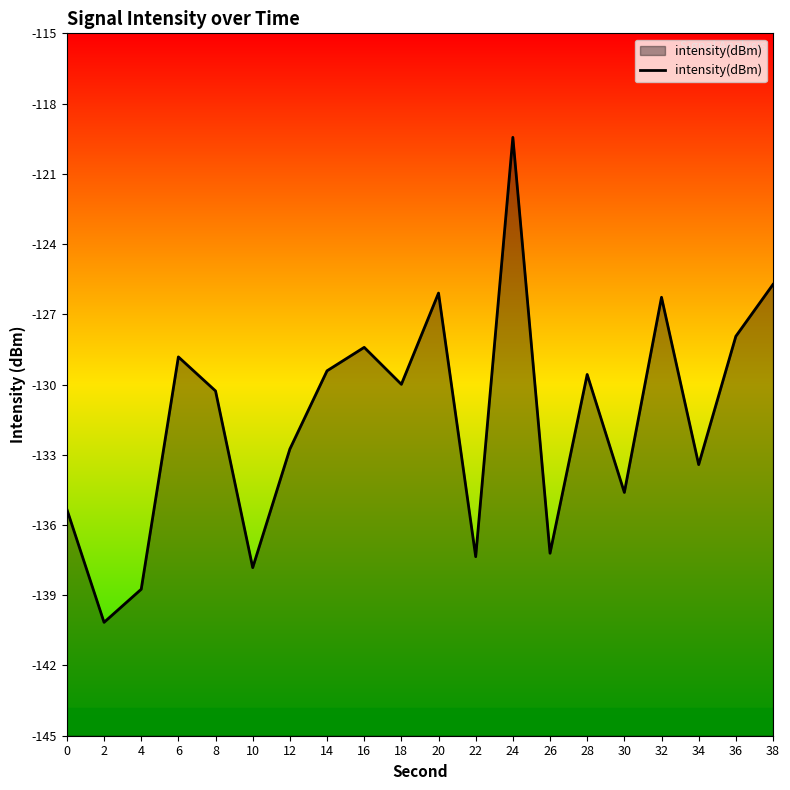

What is the minimum value shown in the chart?

-140.2